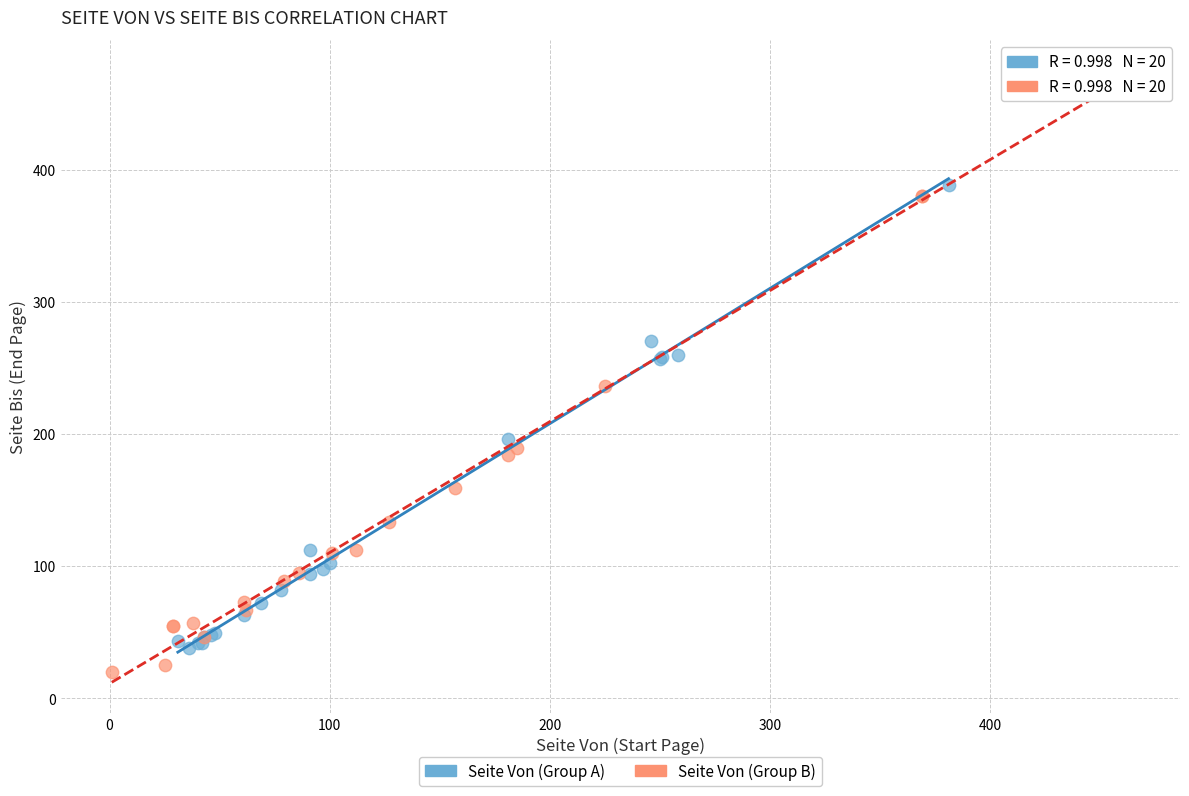

Which series contains the highest Y value?

Seite Von (Group B)